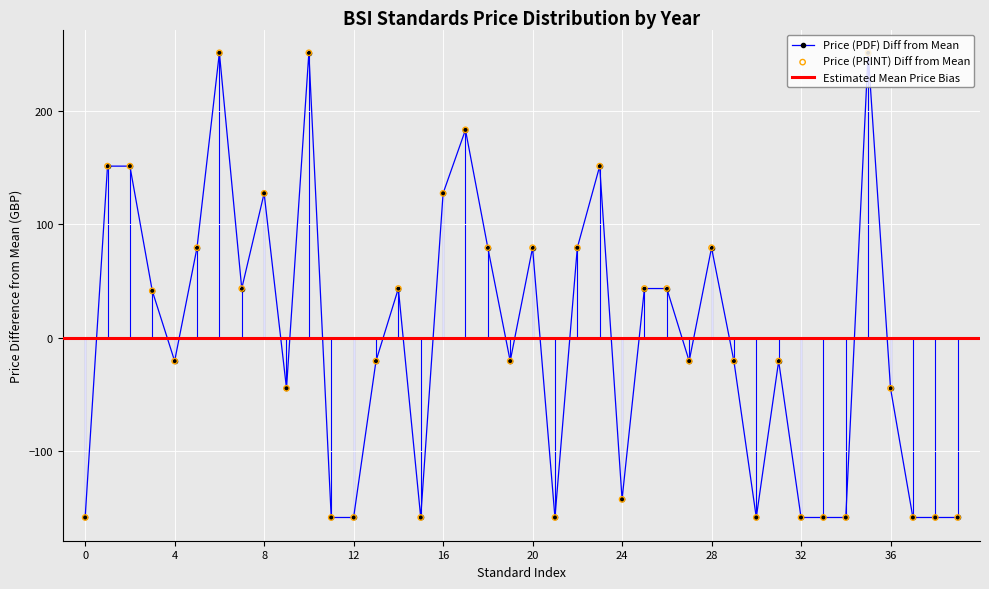

At how many categories does at least one series exceed 206?

3